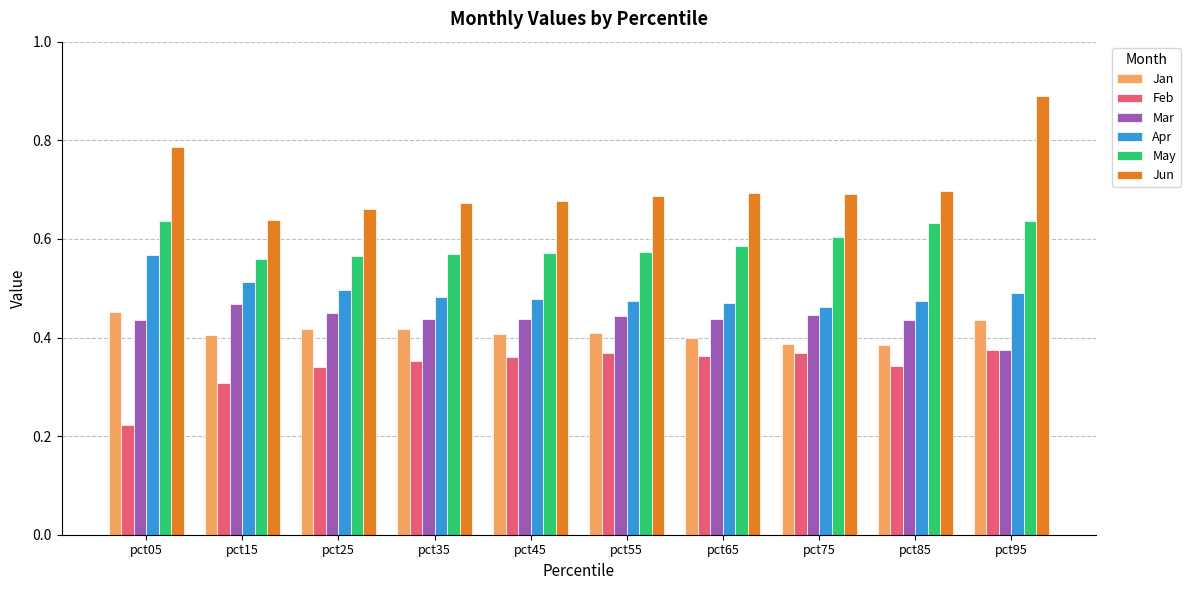

Is it true that May equals 0.6 at pct15?

True